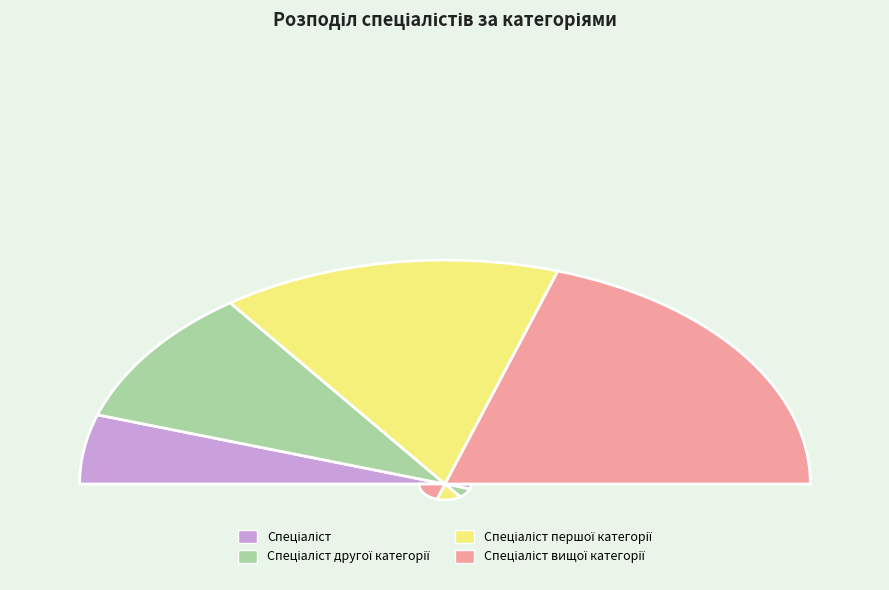

Which slice is the largest?

Спеціаліст вищої категорії